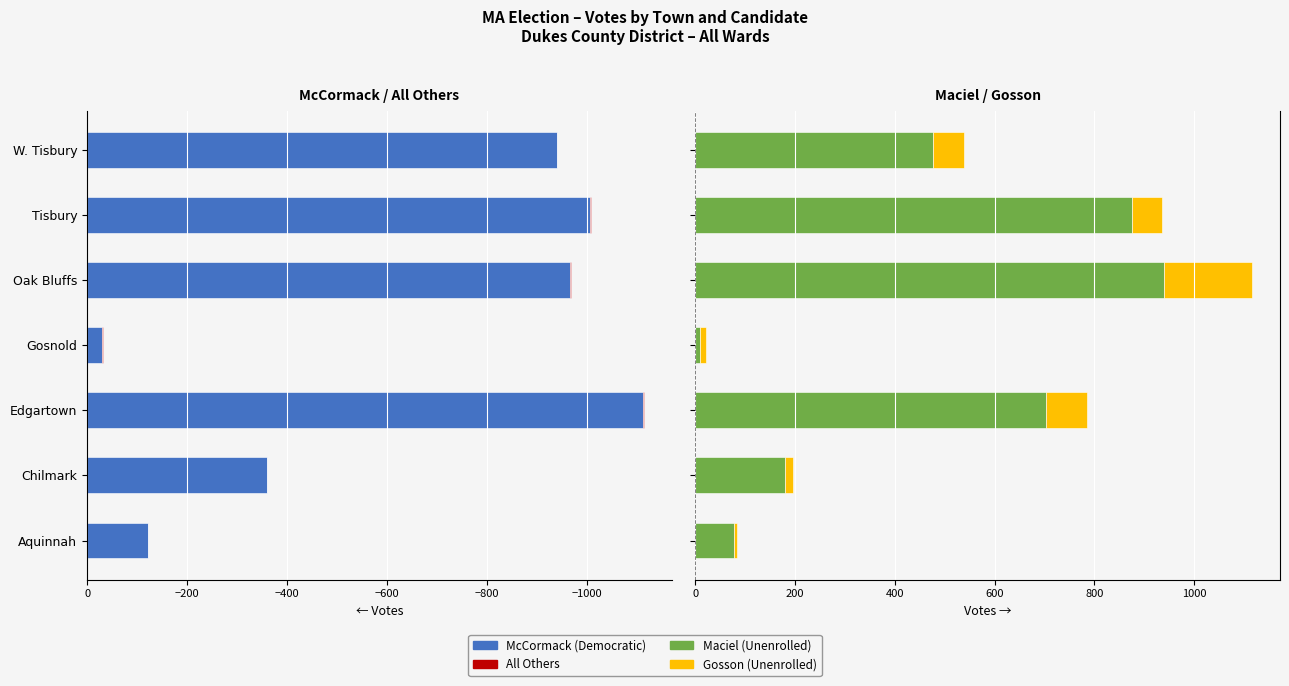

Reading left to right, list all the values displayed in this chart.

McCormack (Democratic): -121	-359	-1112	-30	-965	-1005	-939
All Others: 0	-1	-2	-1	-2	-2	-1
Maciel (Unenrolled): 78	180	703	10	940	875	476
Gosson (Unenrolled): 6	16	83	12	176	61	63